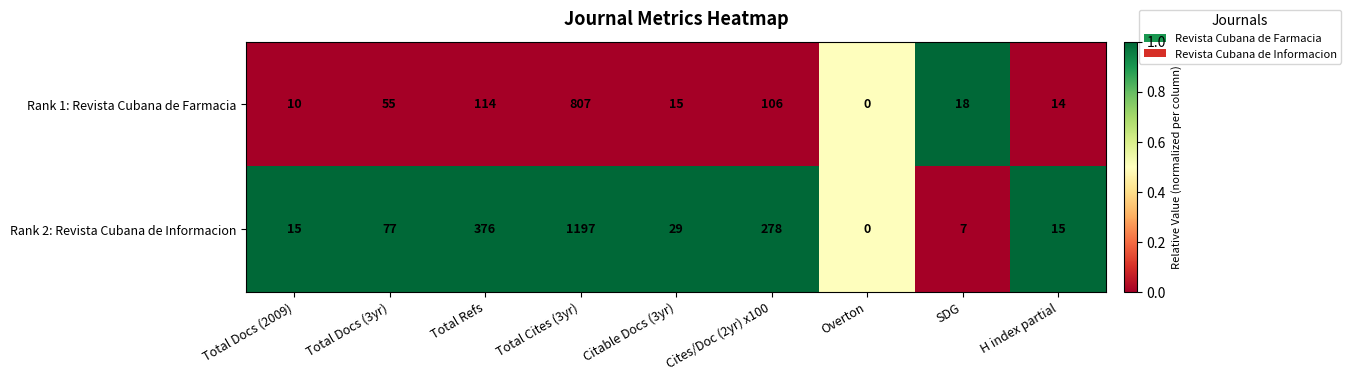

What is the total value across all series at H index partial?

29